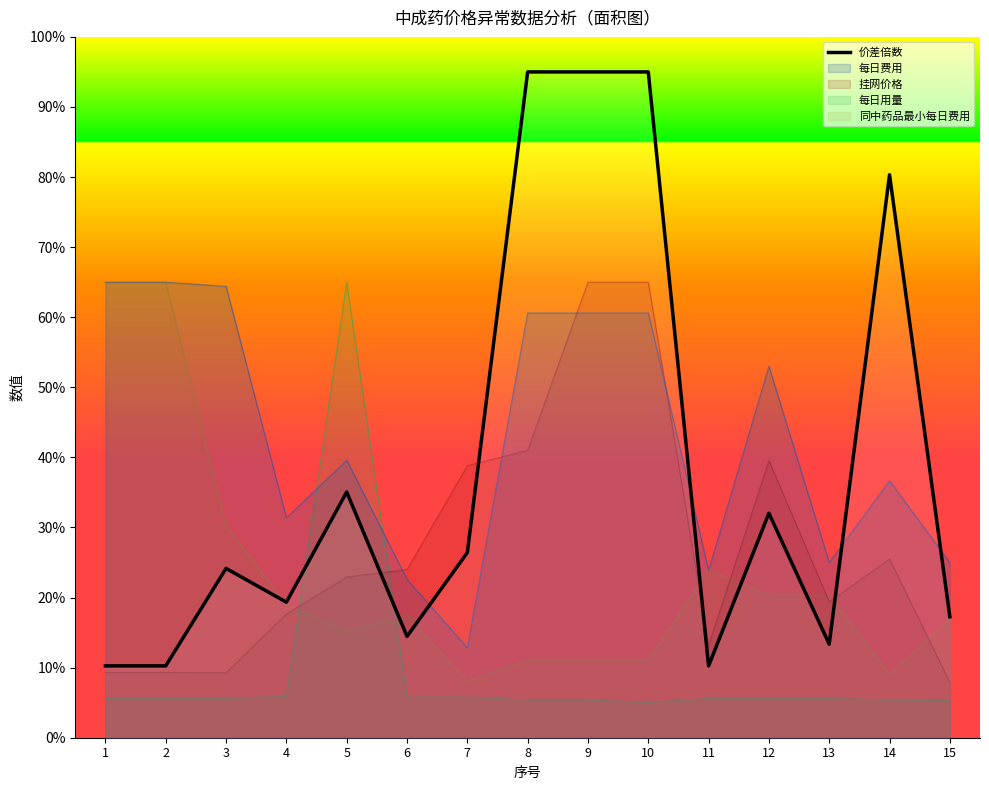

Reading left to right, transcribe all the data shown in this chart.

1=10.3	2=10.3	3=24.2	4=19.3	5=35.1	6=14.5	7=26.4	8=95.0	9=95.0	10=95.0	11=10.2	12=32.0	13=13.3	14=80.3	15=17.3